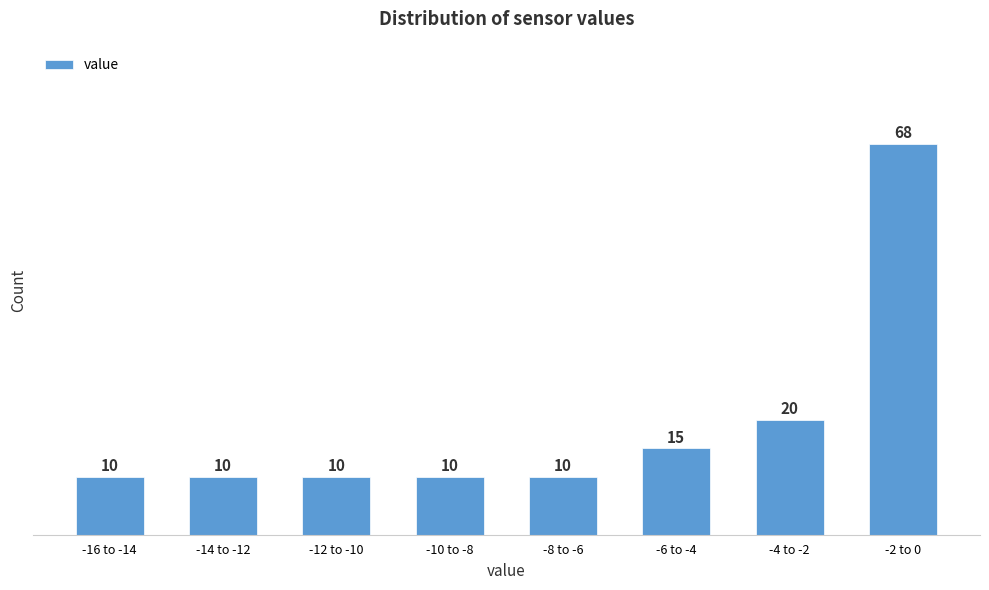

Reading left to right, what are all the values shown in this chart?

10	10	10	10	10	15	20	68